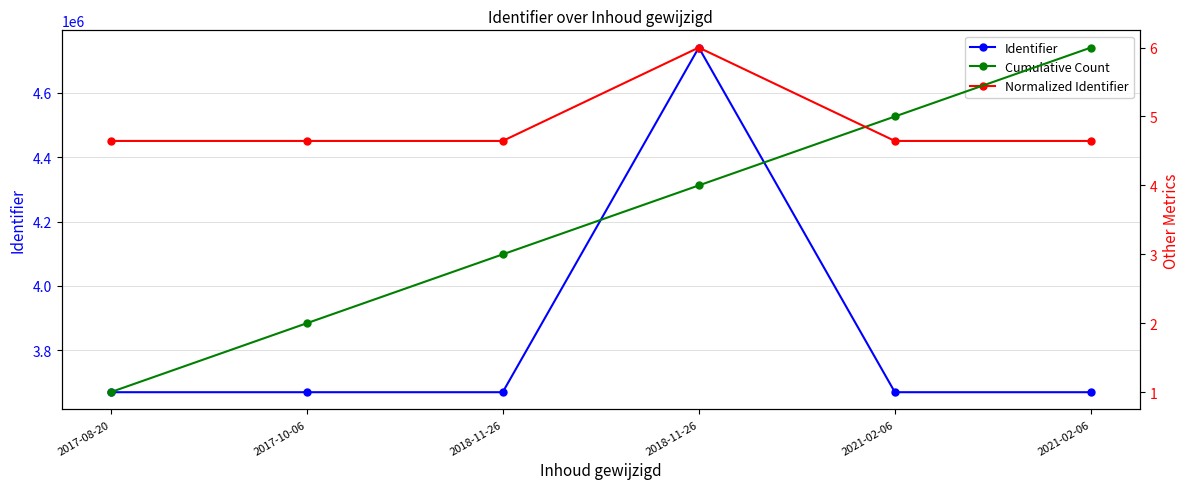

Rank the categories by Identifier value from lowest to highest.

2017-10-06, 2021-02-06, 2018-11-26, 2021-02-06, 2017-08-20, 2018-11-26